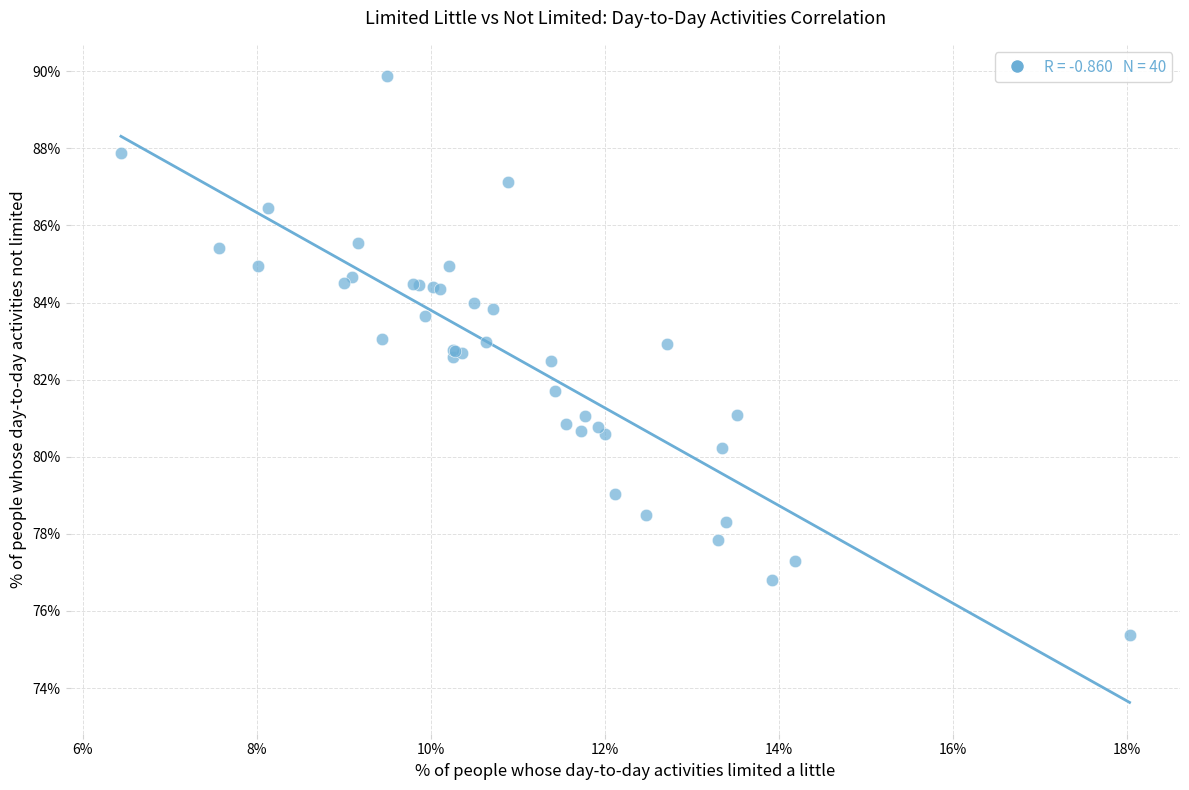

What Y value in the scatter plot is closest to 82?

81.7